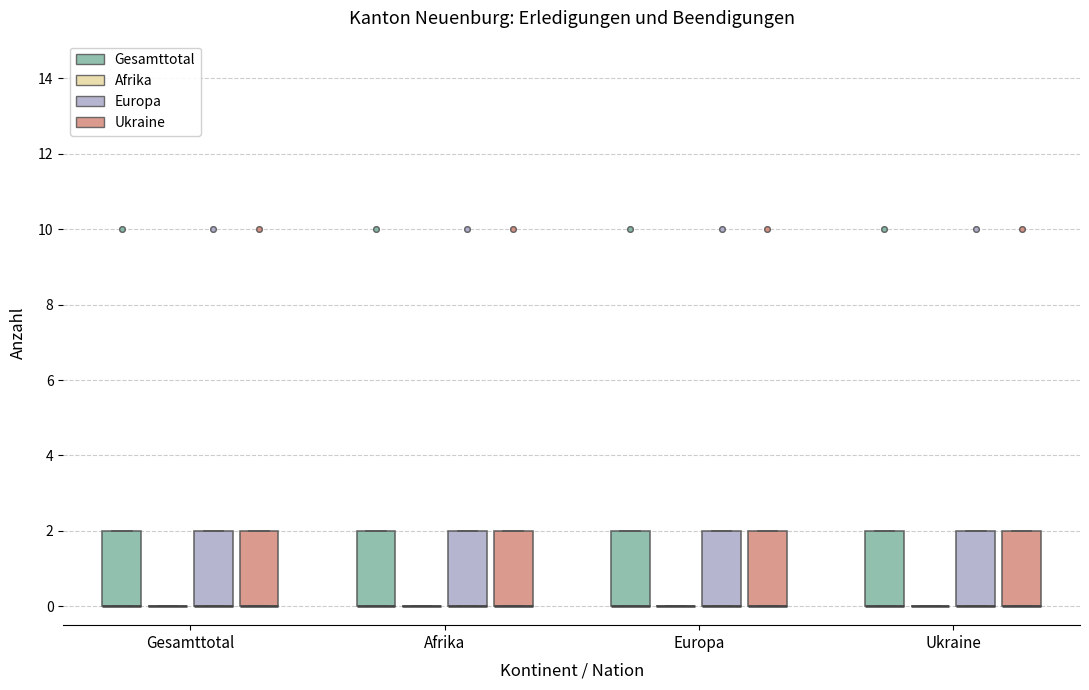

Reading left to right, read every box against the y-axis: the position of its median line, the range the box covers, and the ends of its whiskers. The values are not printed on the chart, so give them approximately, as read against the axis.

Gesamttotal (Gesamttotal): median 0 (drawn on the box's lower edge), box 0 to 2, whiskers 0 to 2
Gesamttotal (Afrika): box collapsed to a line at 0, whiskers 0 to 0
Gesamttotal (Europa): median 0 (drawn on the box's lower edge), box 0 to 2, whiskers 0 to 2
Gesamttotal (Ukraine): median 0 (drawn on the box's lower edge), box 0 to 2, whiskers 0 to 2
Afrika (Gesamttotal): median 0 (drawn on the box's lower edge), box 0 to 2, whiskers 0 to 2
Afrika (Afrika): box collapsed to a line at 0, whiskers 0 to 0
Afrika (Europa): median 0 (drawn on the box's lower edge), box 0 to 2, whiskers 0 to 2
Afrika (Ukraine): median 0 (drawn on the box's lower edge), box 0 to 2, whiskers 0 to 2
Europa (Gesamttotal): median 0 (drawn on the box's lower edge), box 0 to 2, whiskers 0 to 2
Europa (Afrika): box collapsed to a line at 0, whiskers 0 to 0
Europa (Europa): median 0 (drawn on the box's lower edge), box 0 to 2, whiskers 0 to 2
Europa (Ukraine): median 0 (drawn on the box's lower edge), box 0 to 2, whiskers 0 to 2
Ukraine (Gesamttotal): median 0 (drawn on the box's lower edge), box 0 to 2, whiskers 0 to 2
Ukraine (Afrika): box collapsed to a line at 0, whiskers 0 to 0
Ukraine (Europa): median 0 (drawn on the box's lower edge), box 0 to 2, whiskers 0 to 2
Ukraine (Ukraine): median 0 (drawn on the box's lower edge), box 0 to 2, whiskers 0 to 2